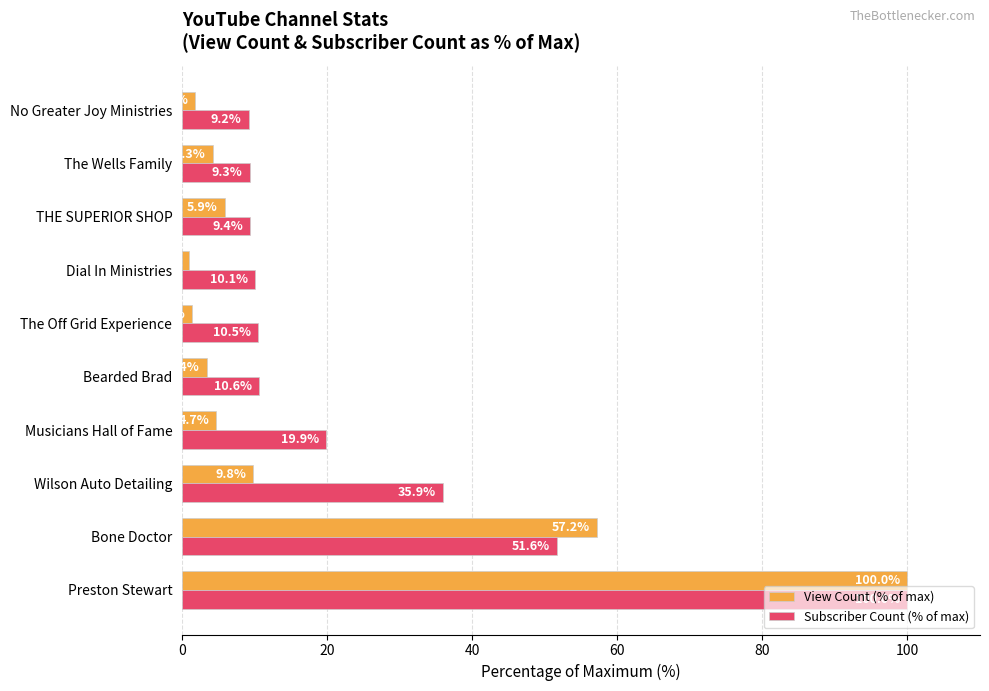

Rank the series by their average value, from lowest to highest.

View Count (% of max), Subscriber Count (% of max)